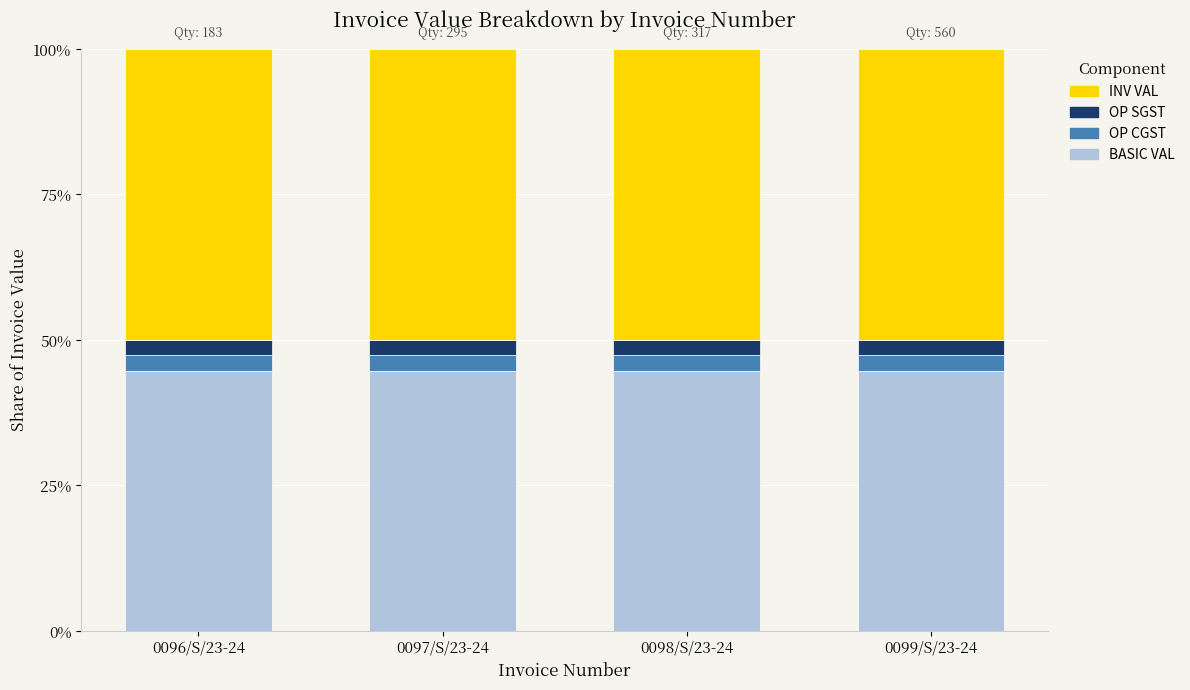

What is the minimum value for BASIC VAL?

44.6